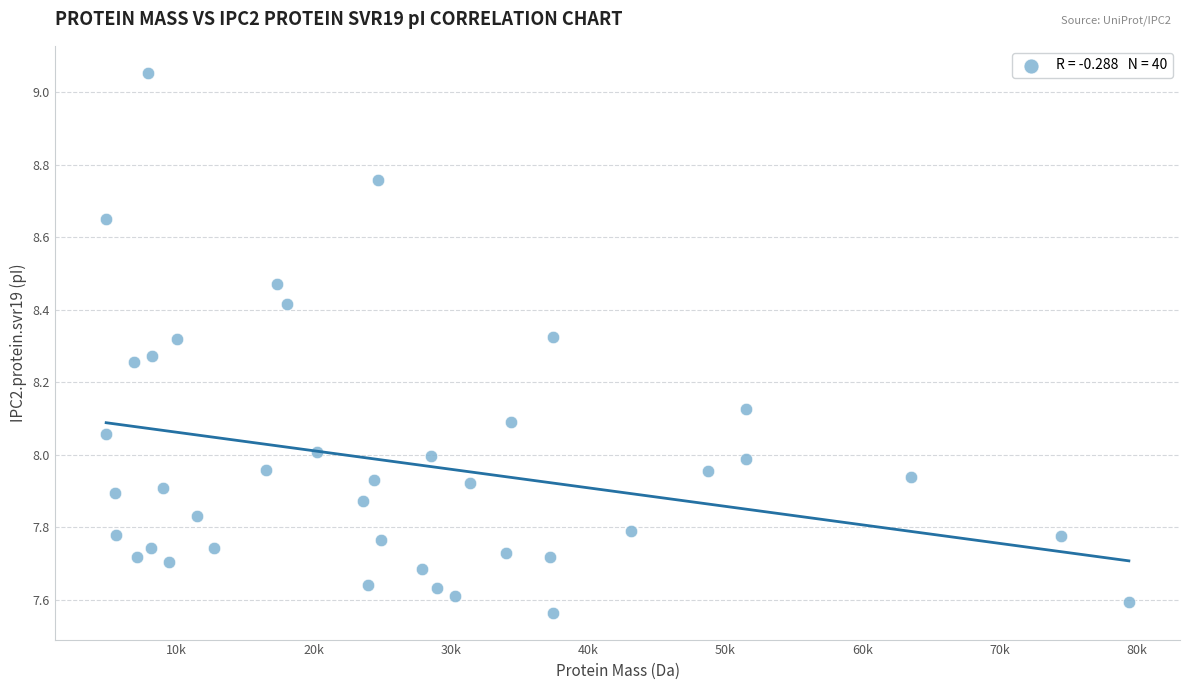

What is the range of X values (max minus min)?

74588.4